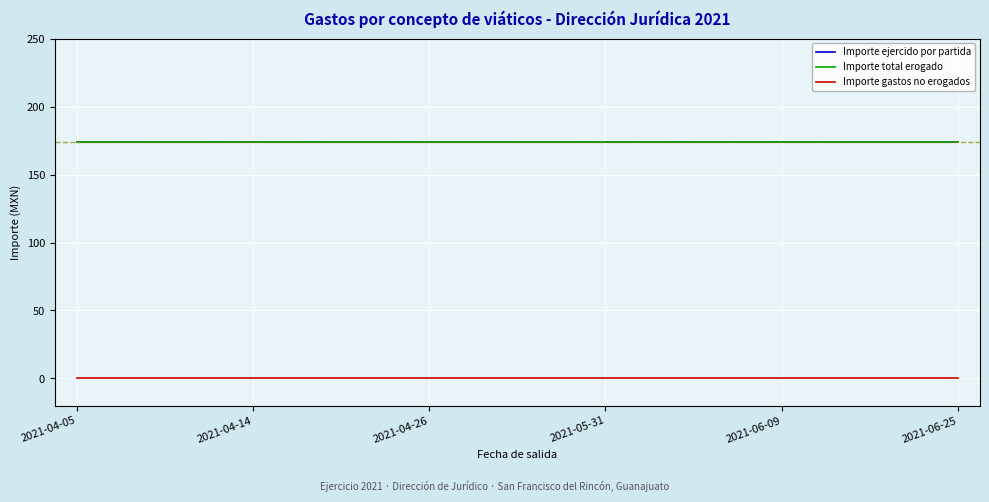

Does the chart display data point markers on the line(s)?

No